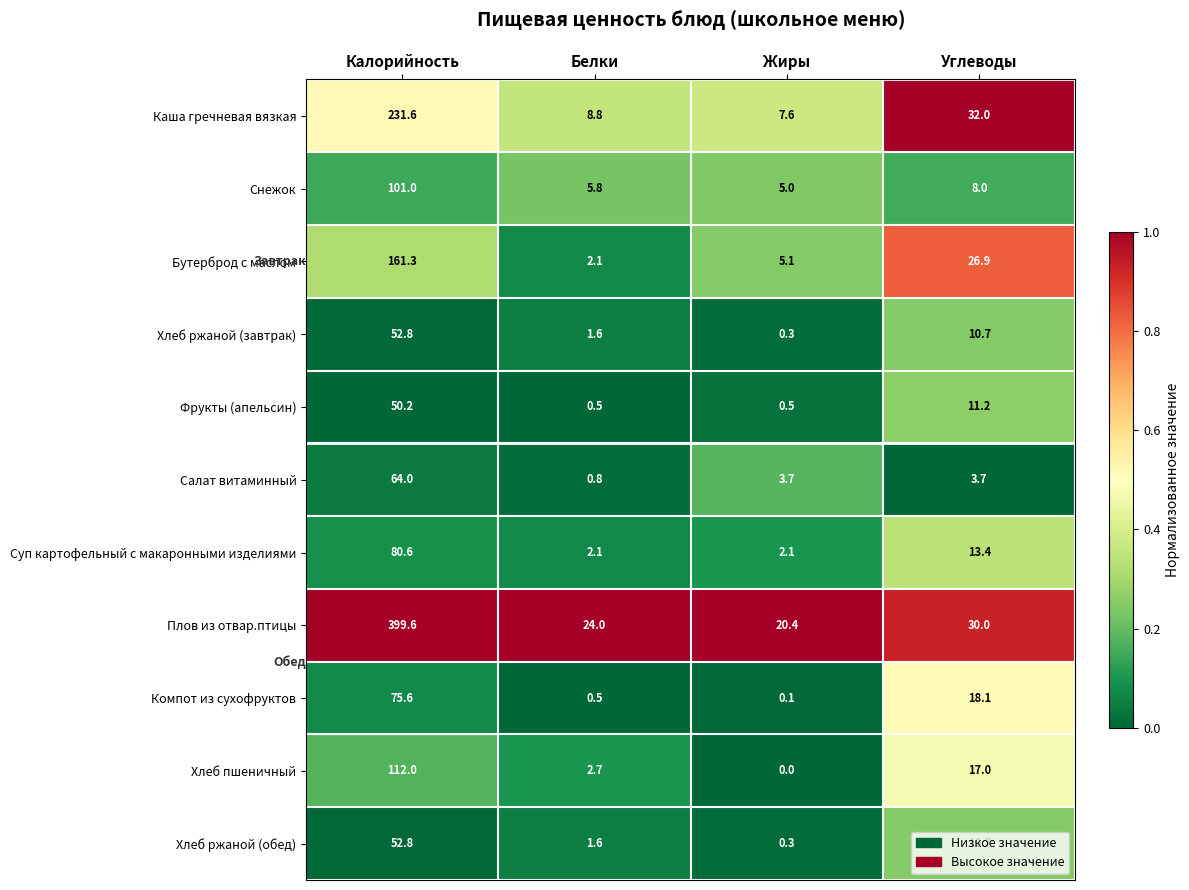

Which series has the largest range (max minus min)?

Плов из отвар.птицы